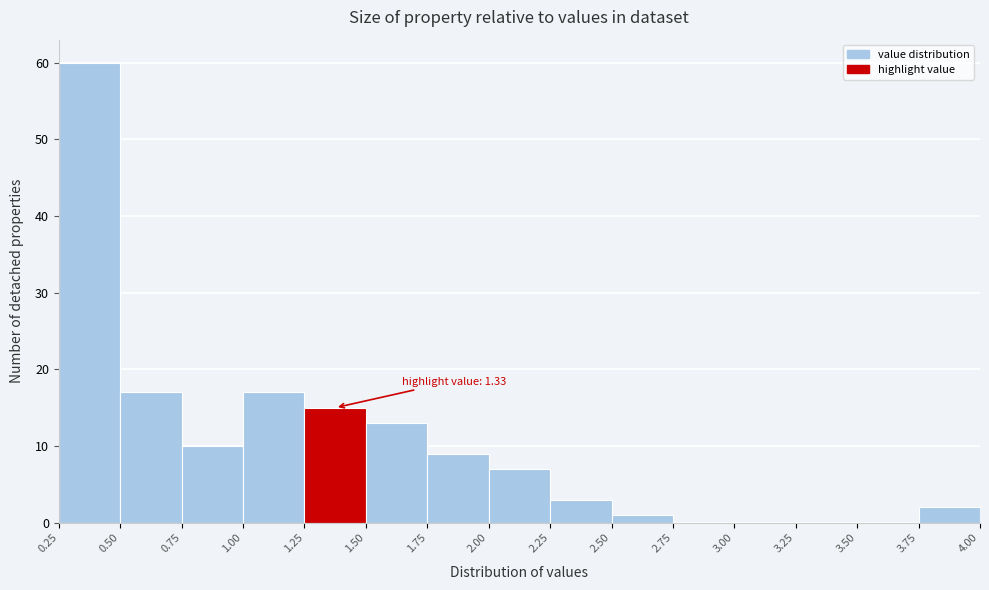

Over which range of the x-axis is the bar tallest?

0.25 to 0.50